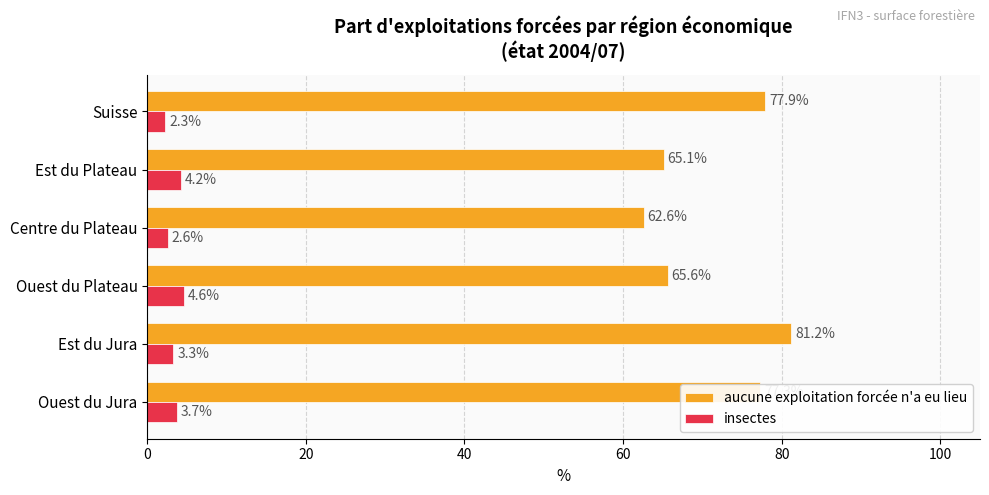

How many data points in aucune exploitation forcée n'a eu lieu are above 77?

3